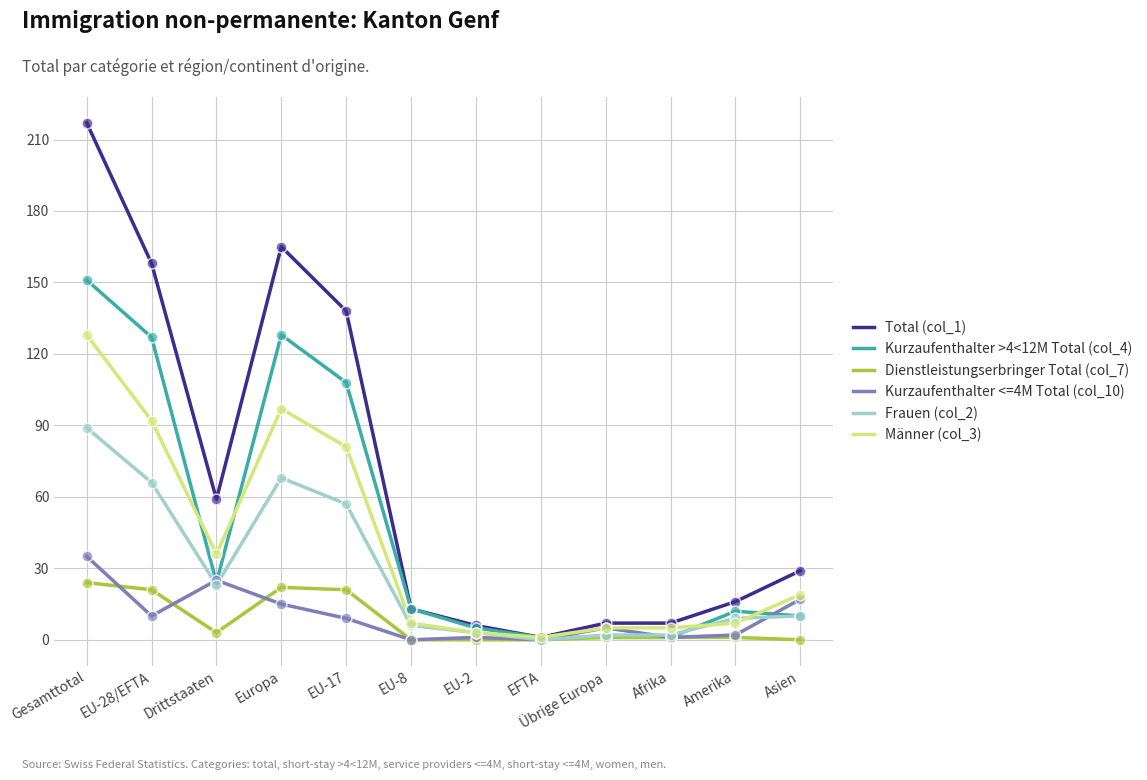

What are all the series names shown in the legend?

Total (col_1), Kurzaufenthalter >4<12M Total (col_4), Dienstleistungserbringer Total (col_7), Kurzaufenthalter <=4M Total (col_10), Frauen (col_2), Männer (col_3)